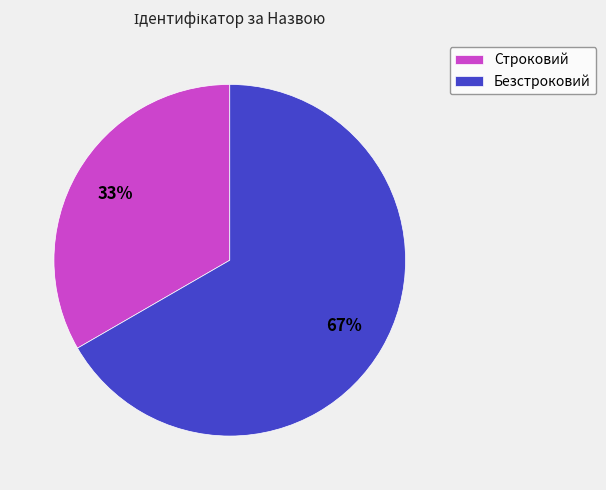

Between Безстроковий and Строковий, which is larger?

Безстроковий